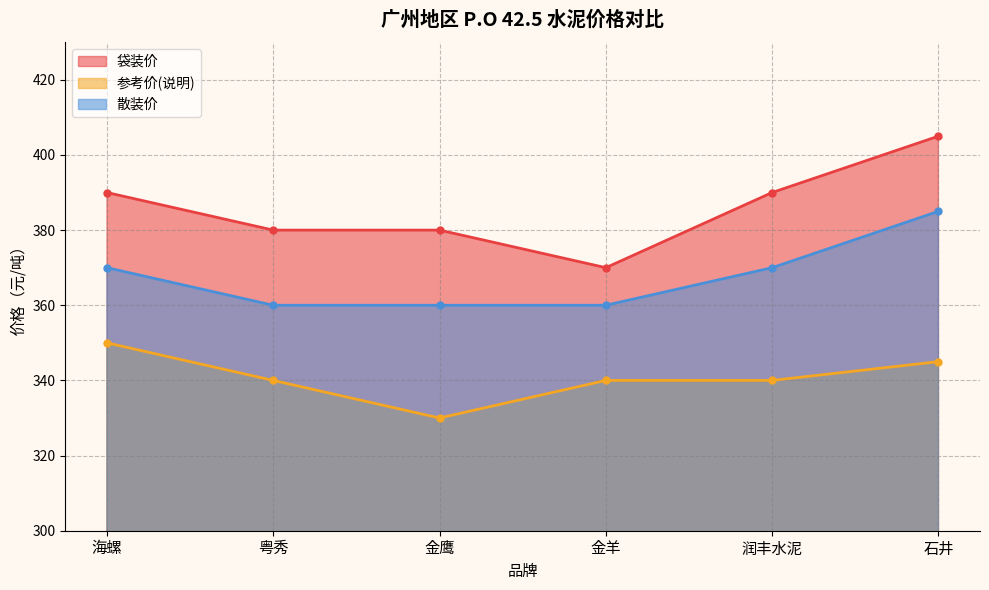

Which label corresponds to the largest value in the chart?

石井